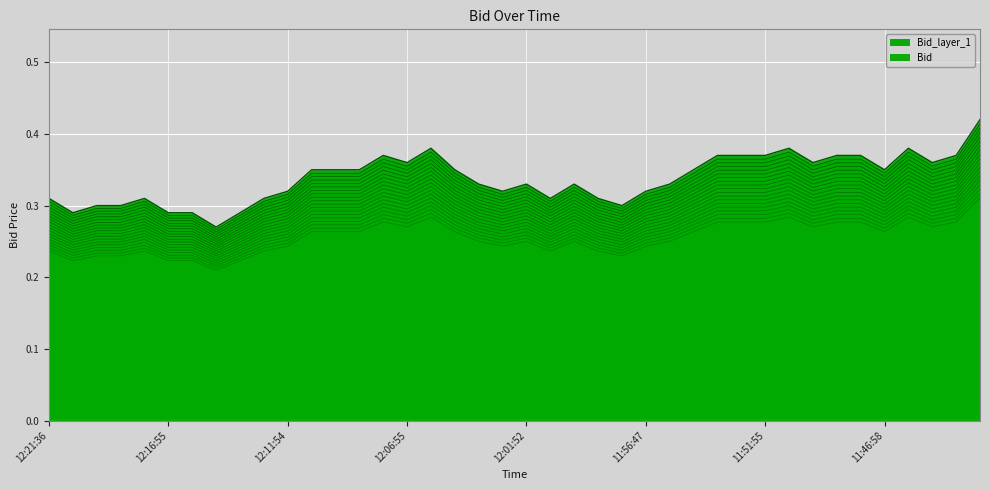

What is the sum of the values at 11:49:55 and 11:57:31?

0.6